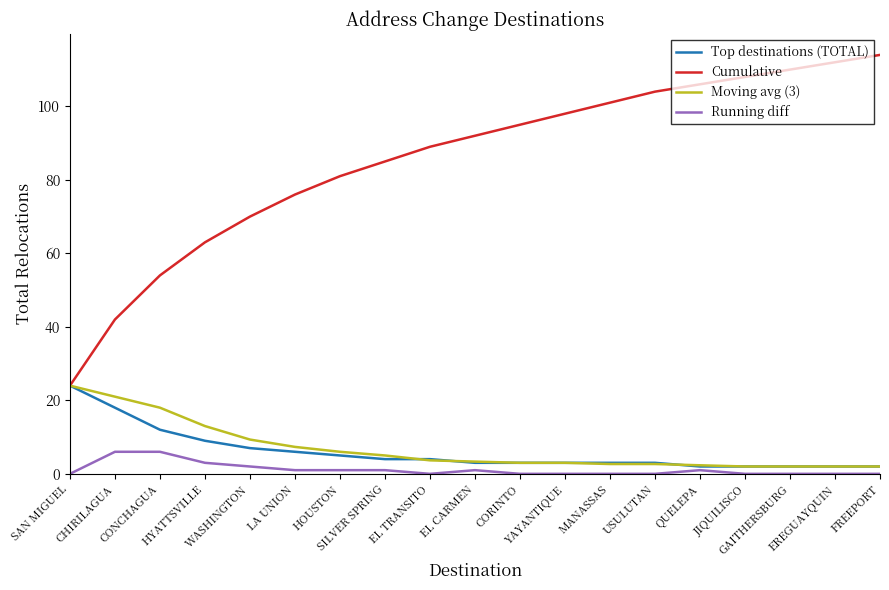

Which series has the largest total across all categories?

Cumulative